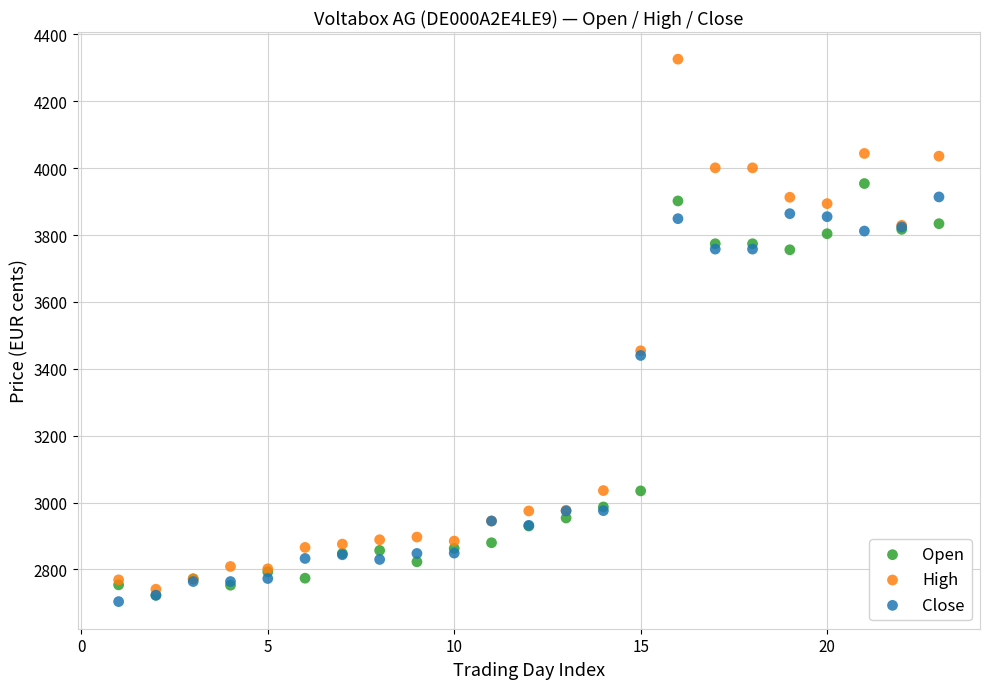

What are all the series names shown in the legend?

Open, High, Close